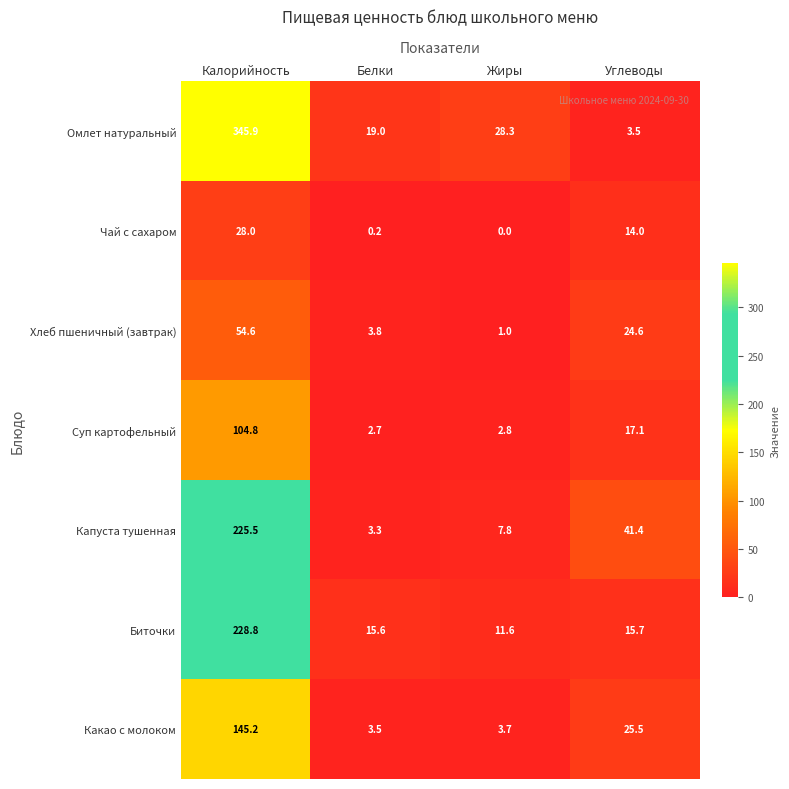

Count the number of data series in this chart.

7